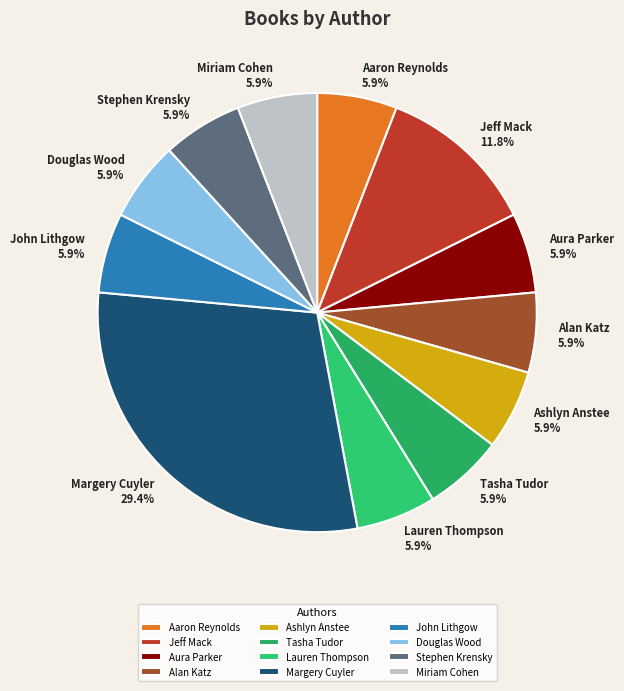

To the nearest percent, what is the average slice percentage?

8%